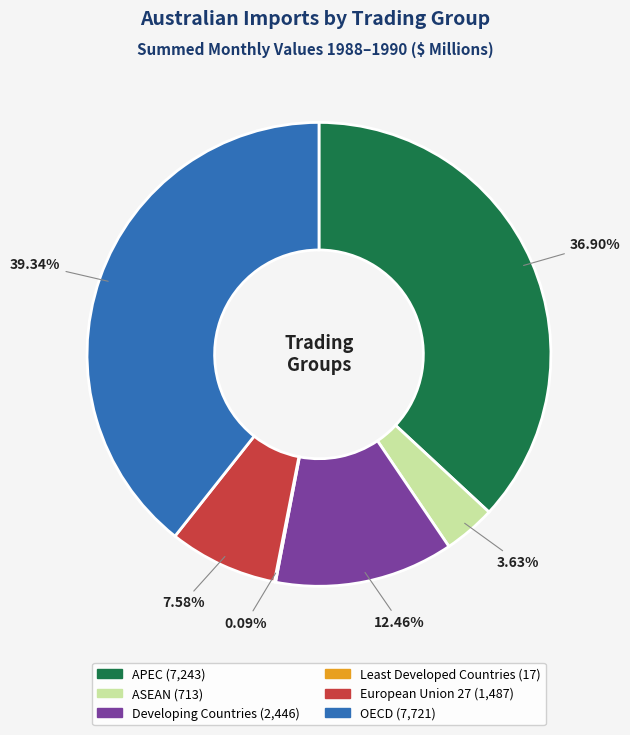

Is there a majority slice in this chart?

No